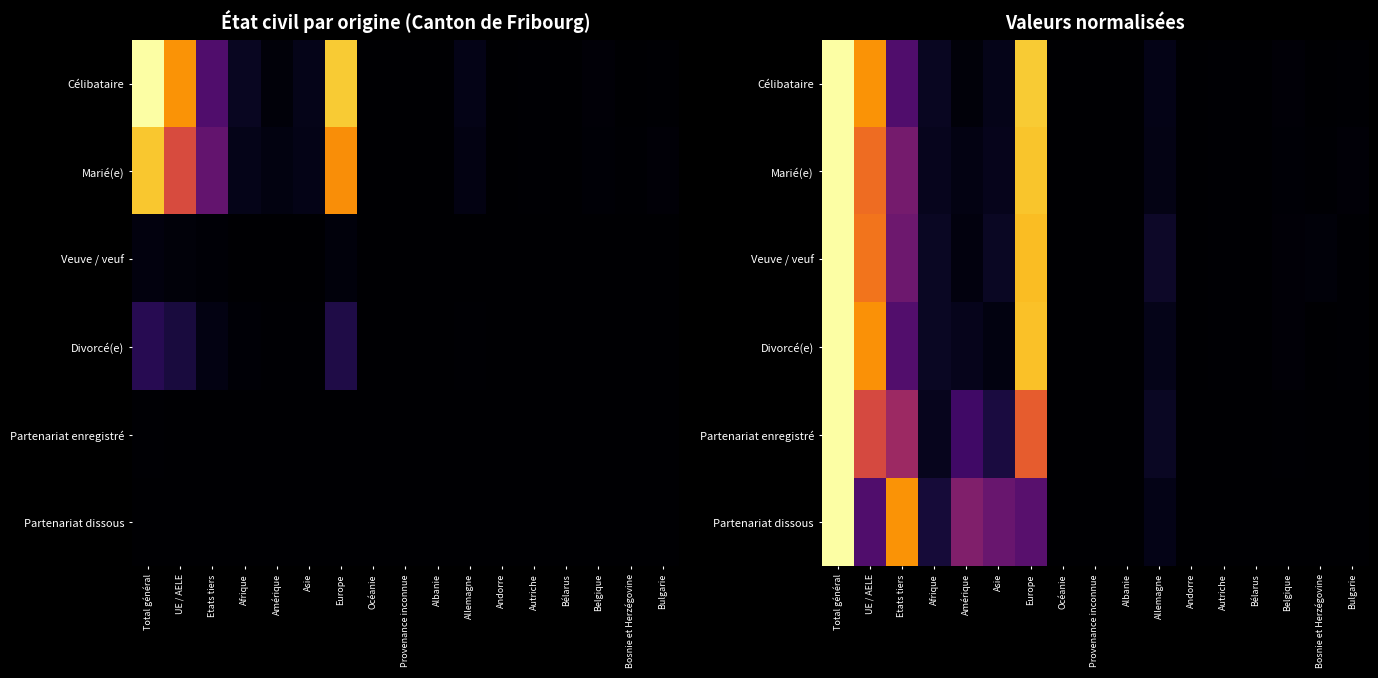

The Veuve / veuf series shows 1.2 at UE / AELE. True or false?

False